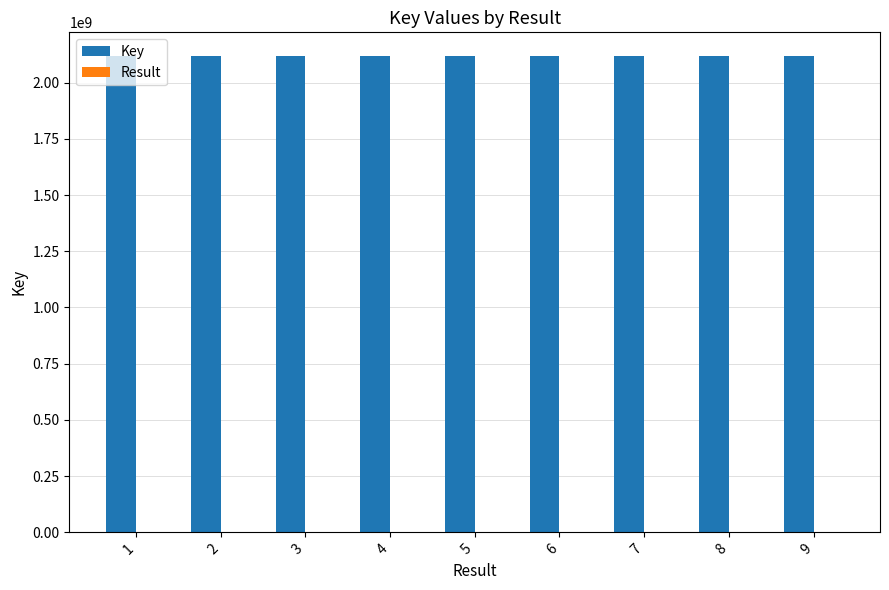

What is the approximate value of Key at 7?

2117869387